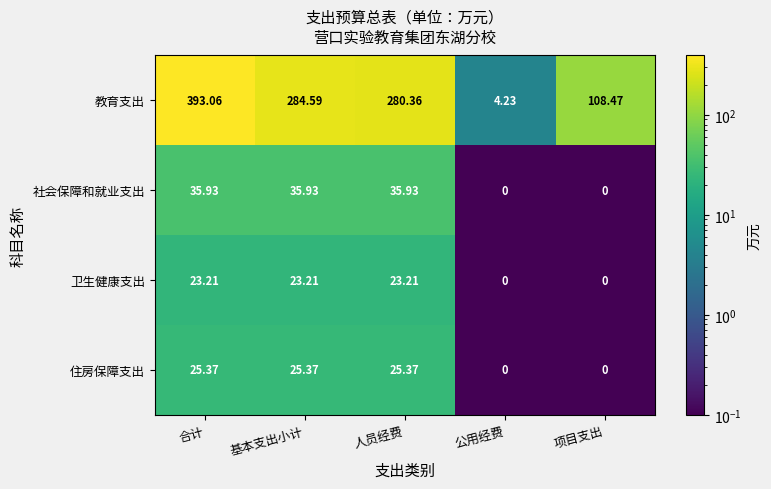

Between 公用经费 and 项目支出, which series saw the biggest shift?

教育支出